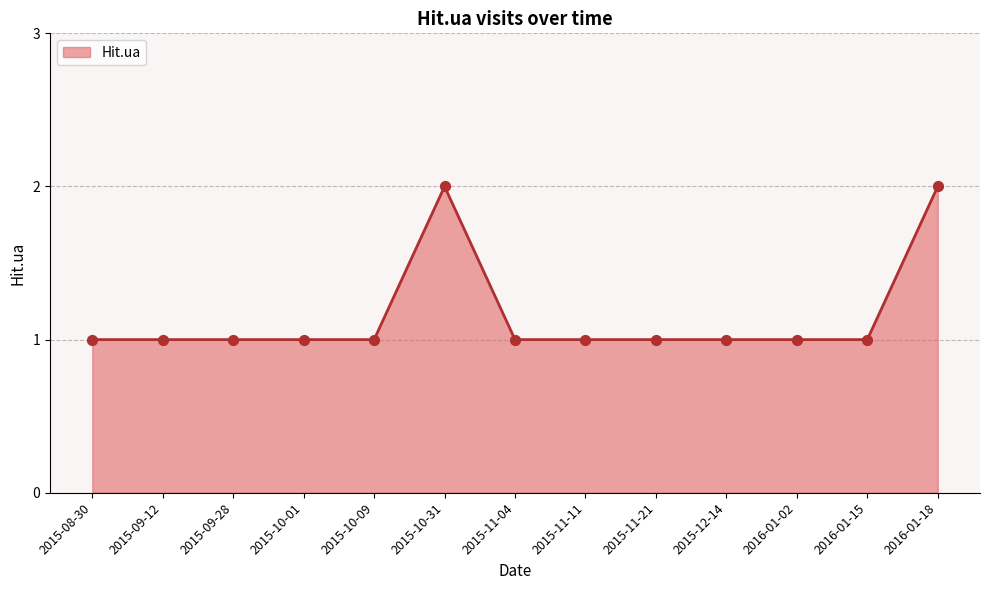

What is the ratio of the value at 2015-10-01 to the value at 2015-08-30?

1.0